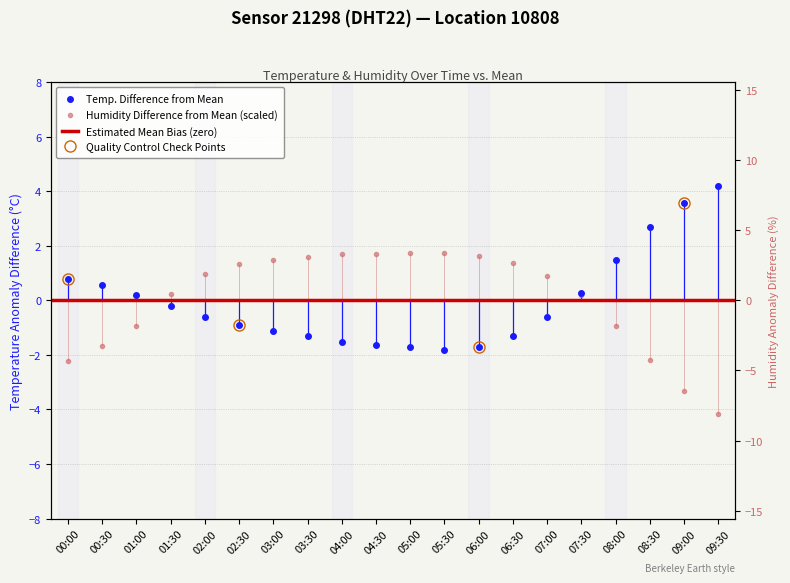

What is the greatest value displayed?

4.2